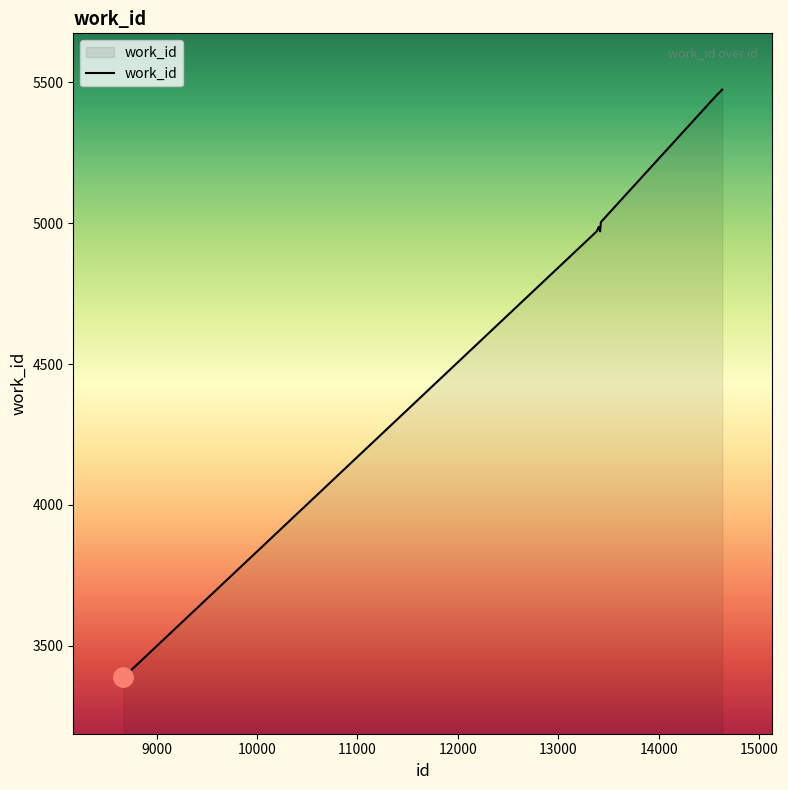

What is the smallest value displayed?

3388